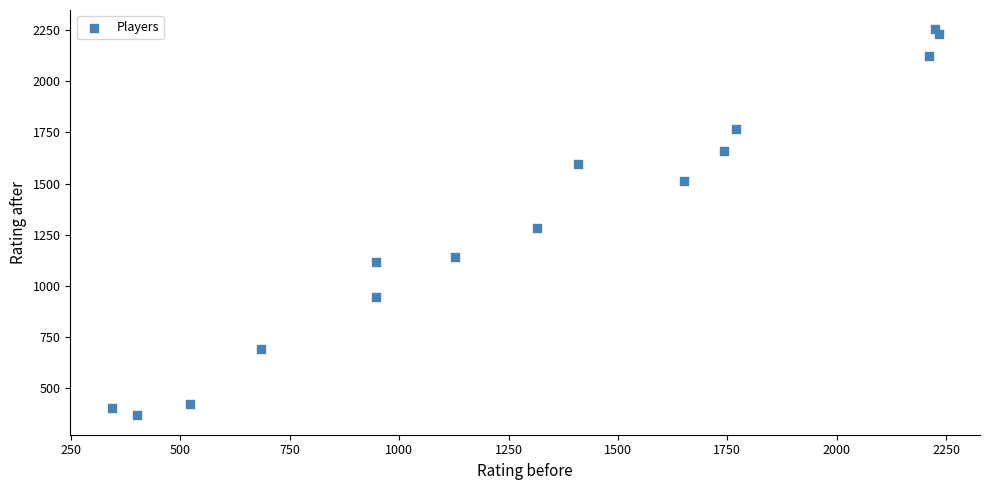

What Y value in the scatter plot is closest to 1310?

1280